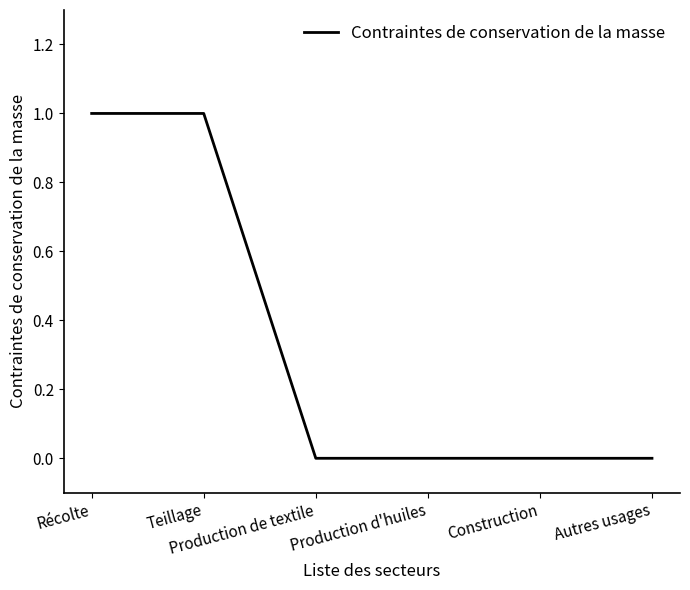

Reading left to right, transcribe all the data shown in this chart.

1	1	0	0	0	0